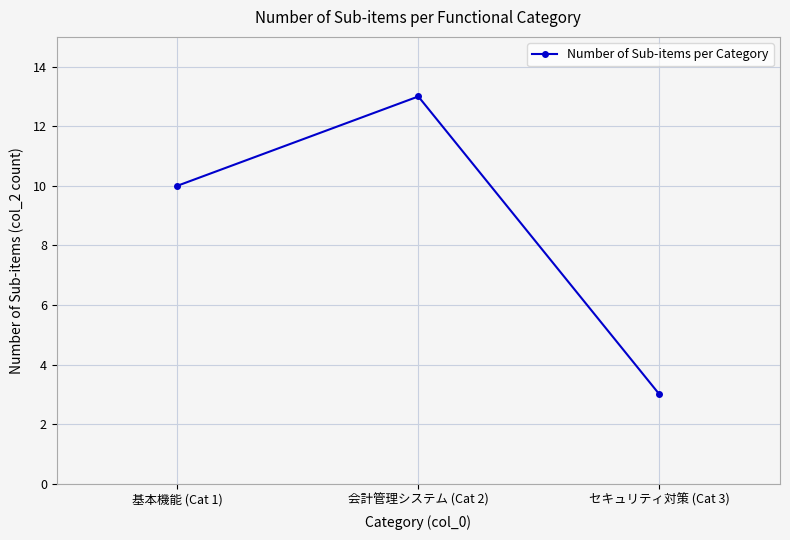

Where is the data nearest to the value 8?

基本機能 (Cat 1)